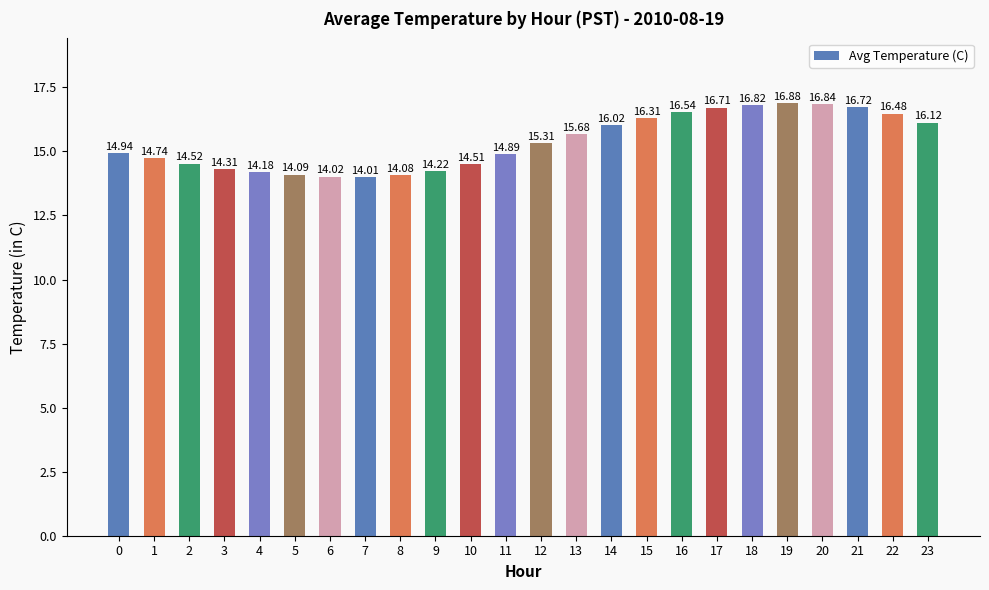

List the labels in order of value, smallest first.

7, 6, 8, 5, 4, 9, 3, 10, 2, 1, 11, 0, 12, 13, 14, 23, 15, 22, 16, 17, 21, 18, 20, 19